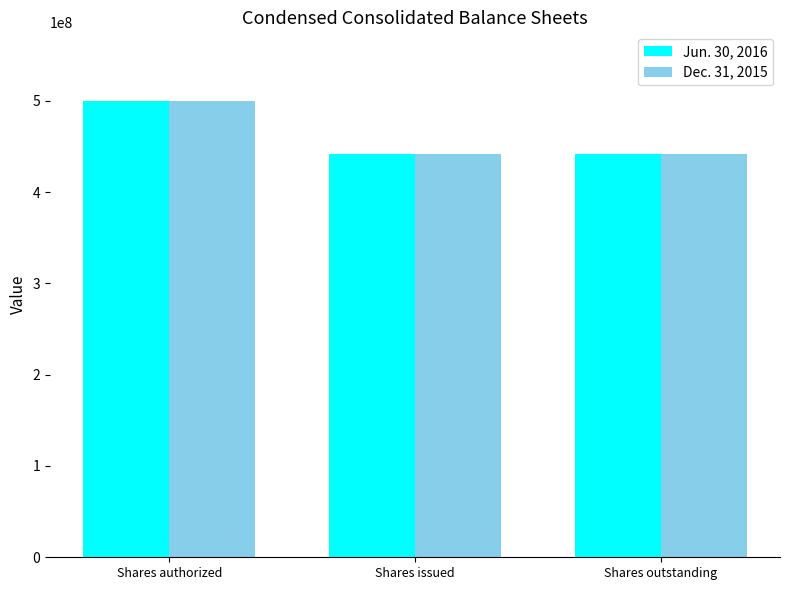

The value of Dec. 31, 2015 at Shares authorized is 865719710. True or false?

False